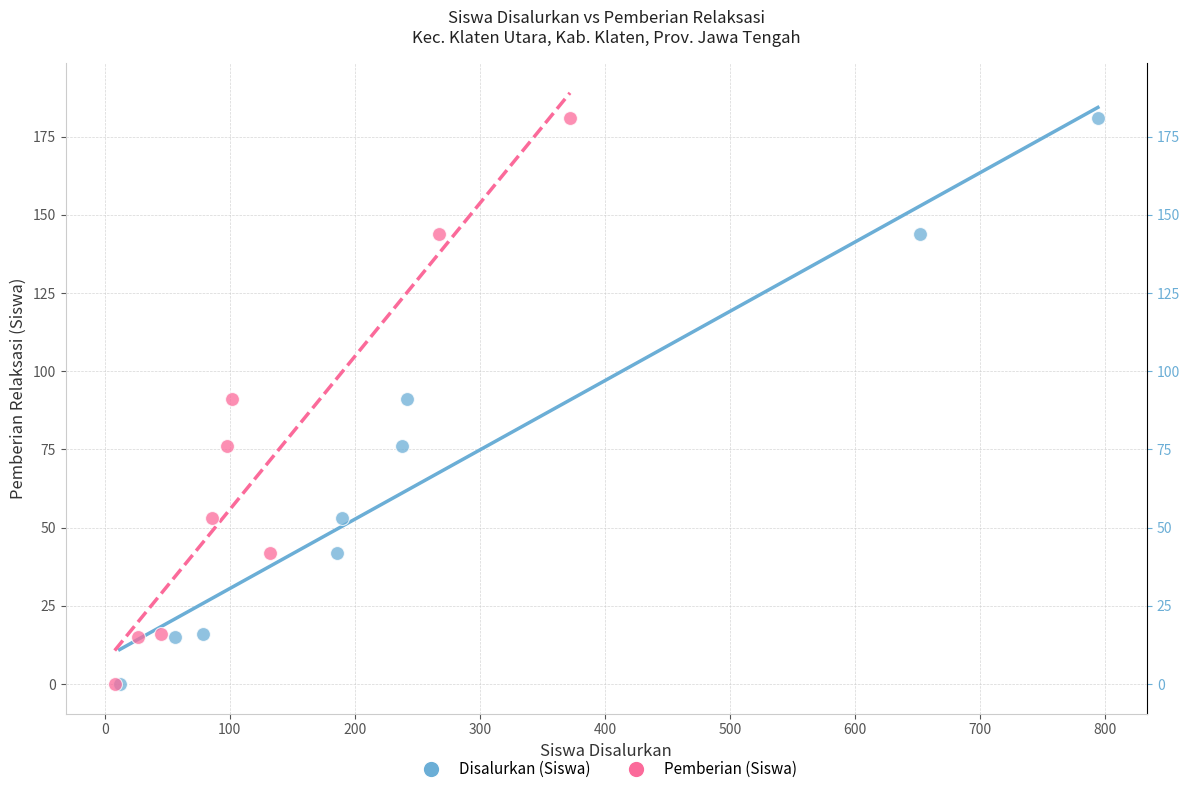

What are all the series names shown in the legend?

Disalurkan (Siswa), Pemberian (Siswa)